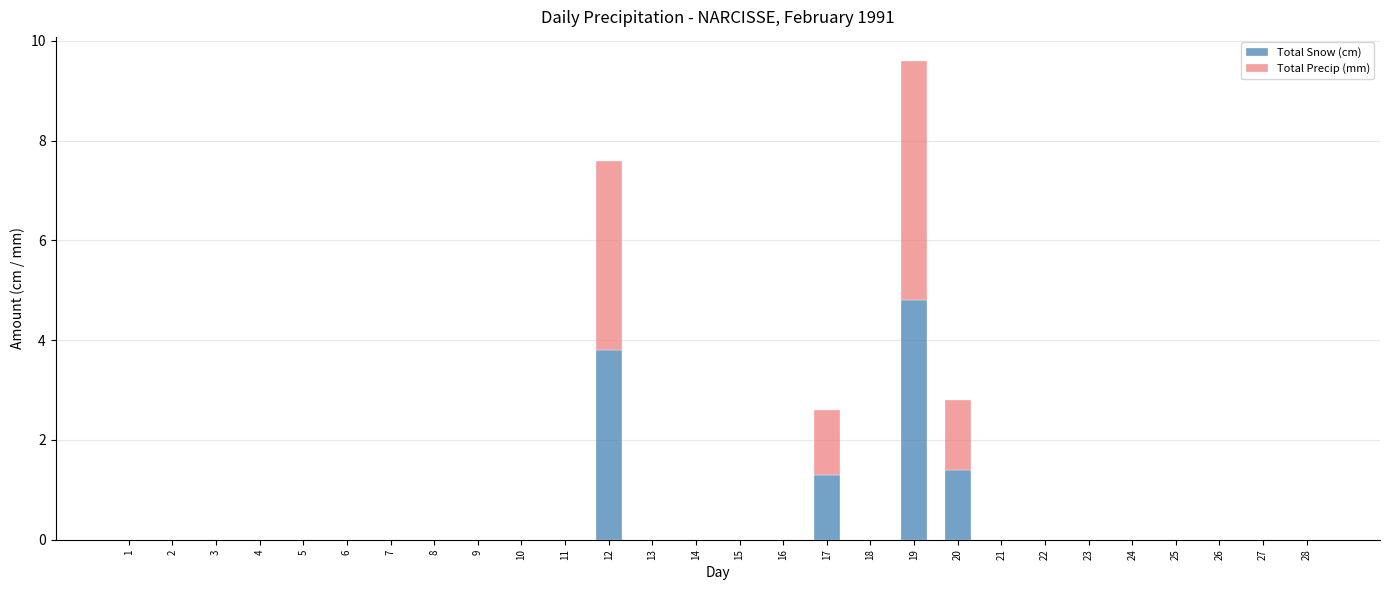

What are all the series names shown in the legend?

Total Snow (cm), Total Precip (mm)